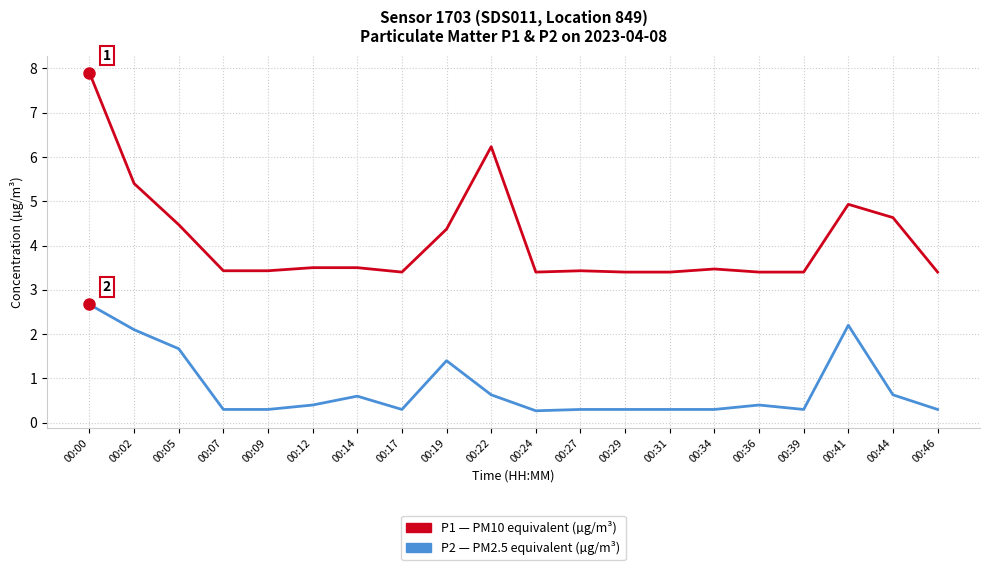

What is the spread (max minus min) of values at 00:14?

2.9